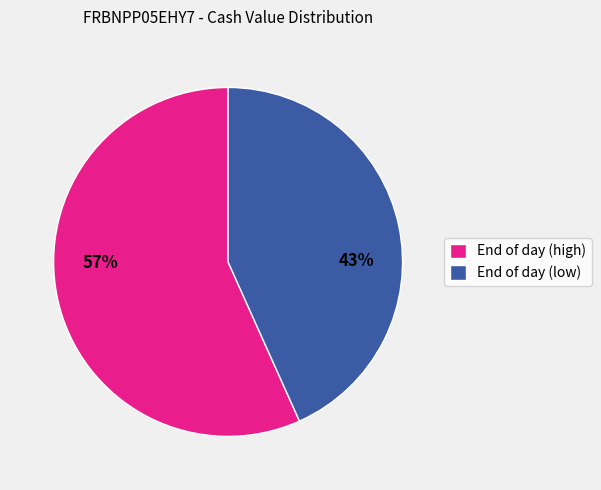

Is it true that End of day (high) is 57% of the pie?

True